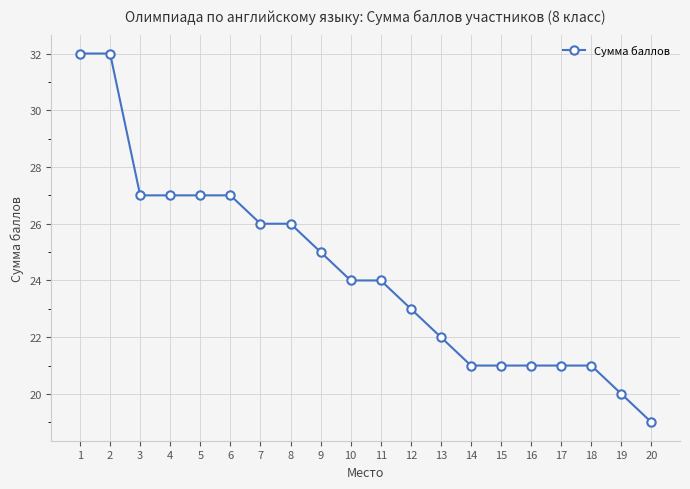

What is the change in value from 2 to 15?

-11